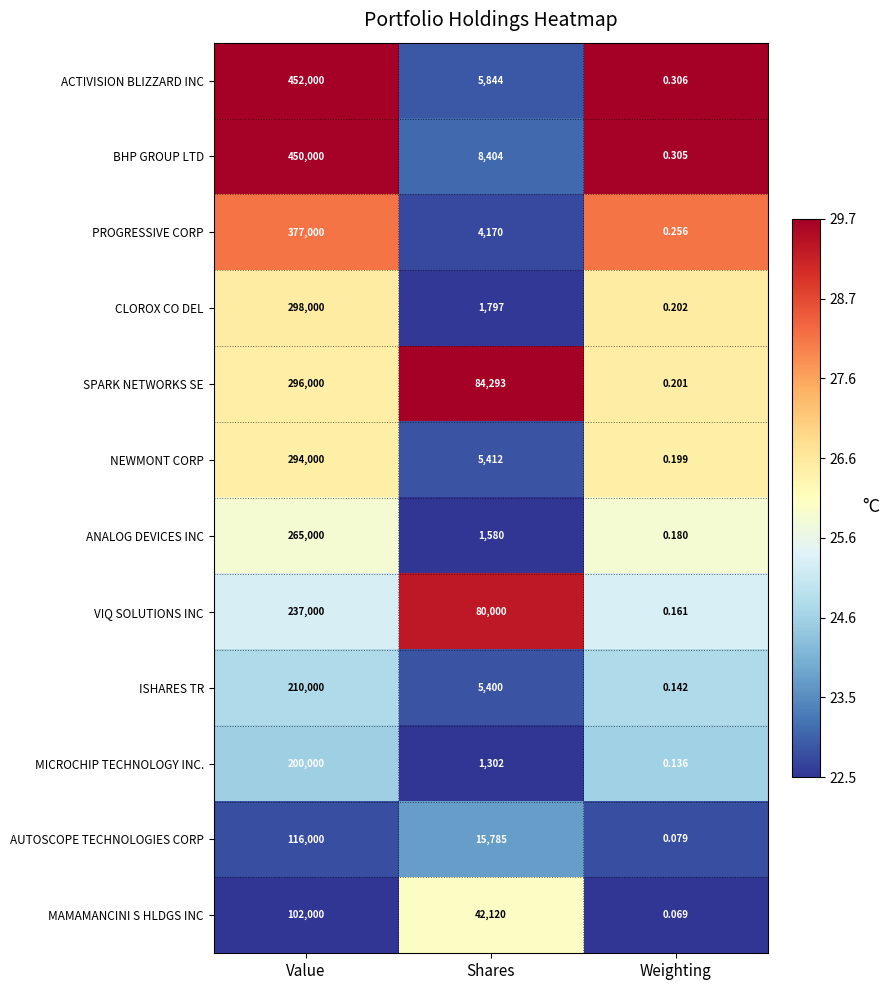

Which series has the largest total across all categories?

BHP GROUP LTD